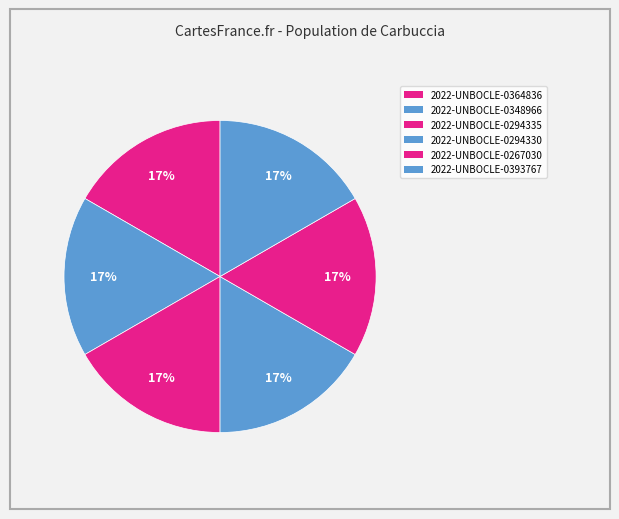

How many segments does this pie chart have?

6